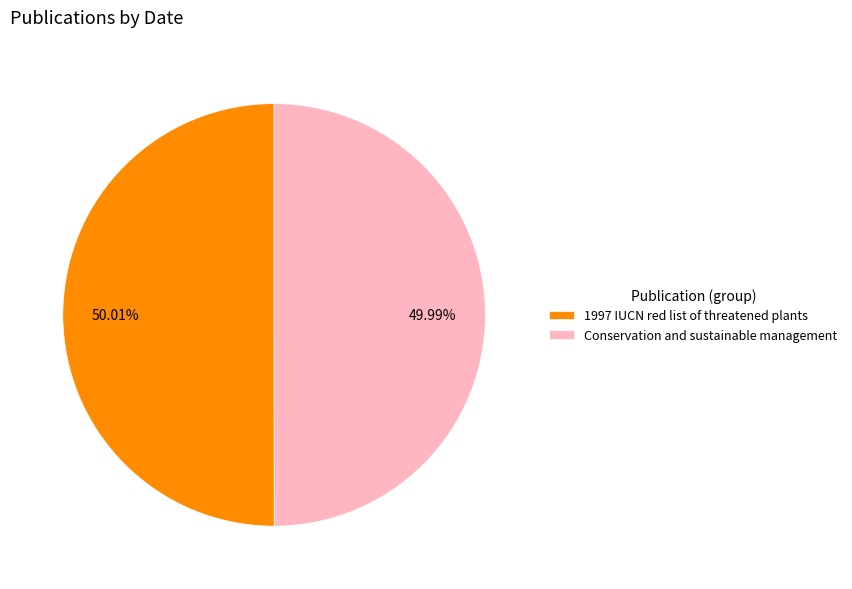

Do Conservation and sustainable management and 1997 IUCN red list of threatened plants together represent more than half of the pie?

Yes